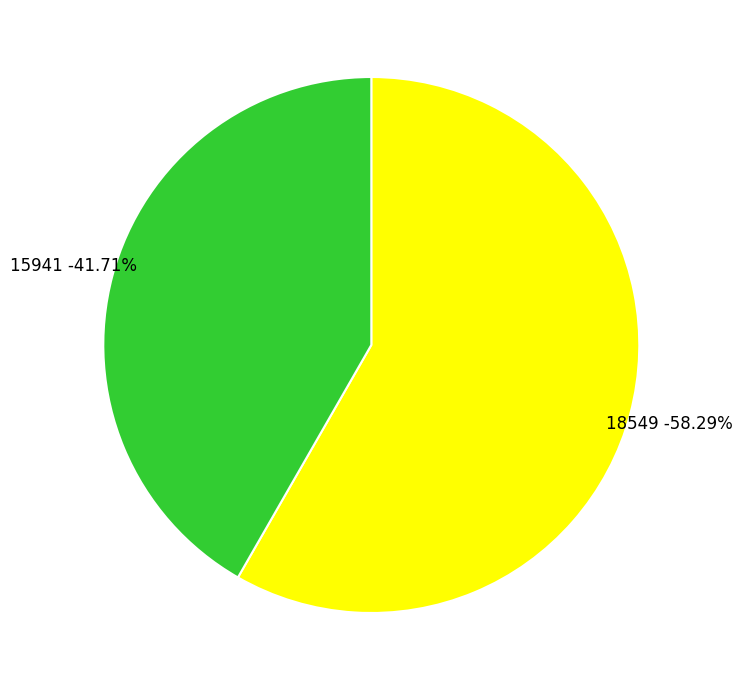

The 15941 slice represents 42% of the pie. True or false?

True